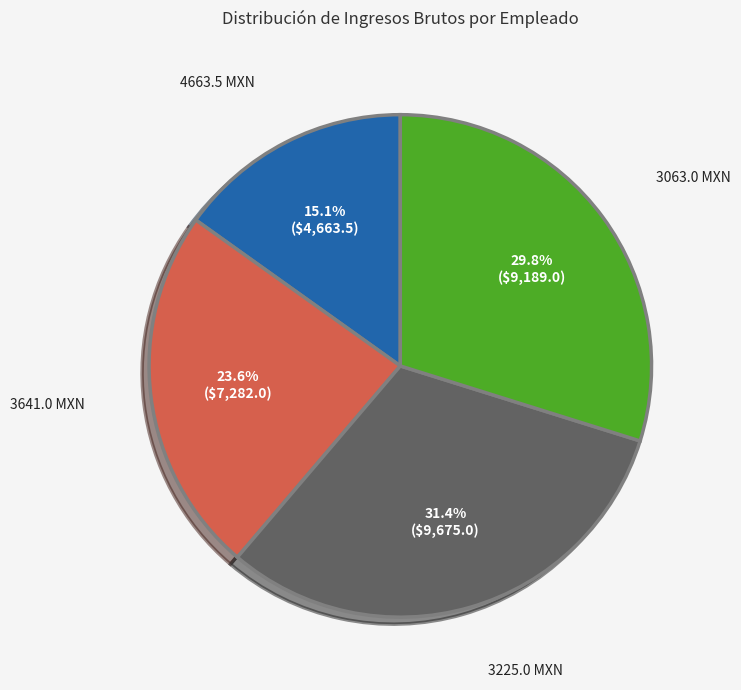

Is there a majority slice in this chart?

No